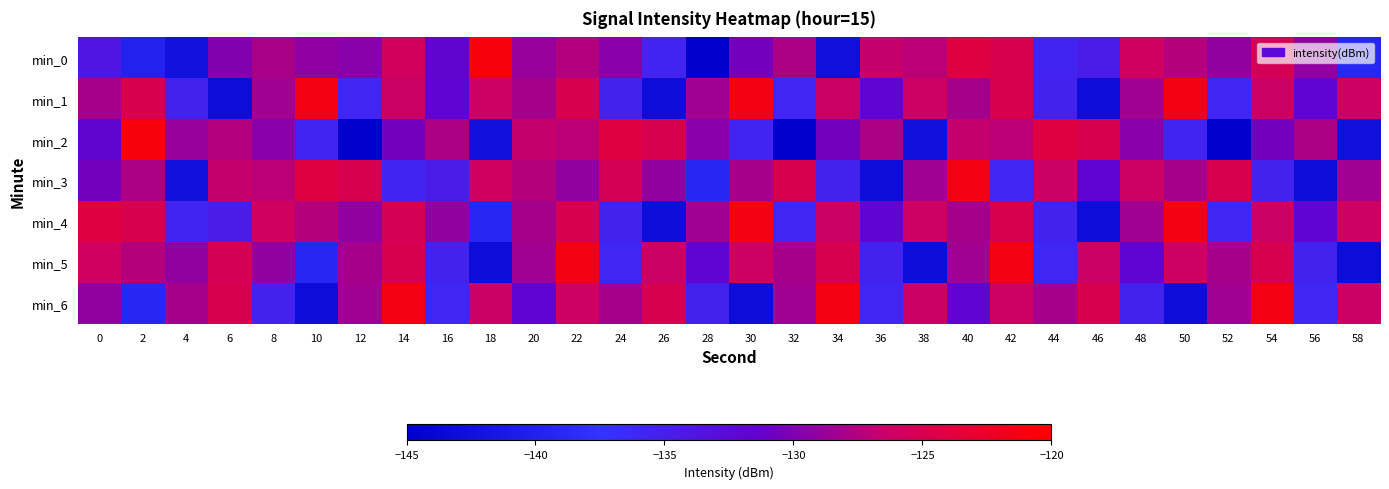

Count the number of data series in this chart.

7